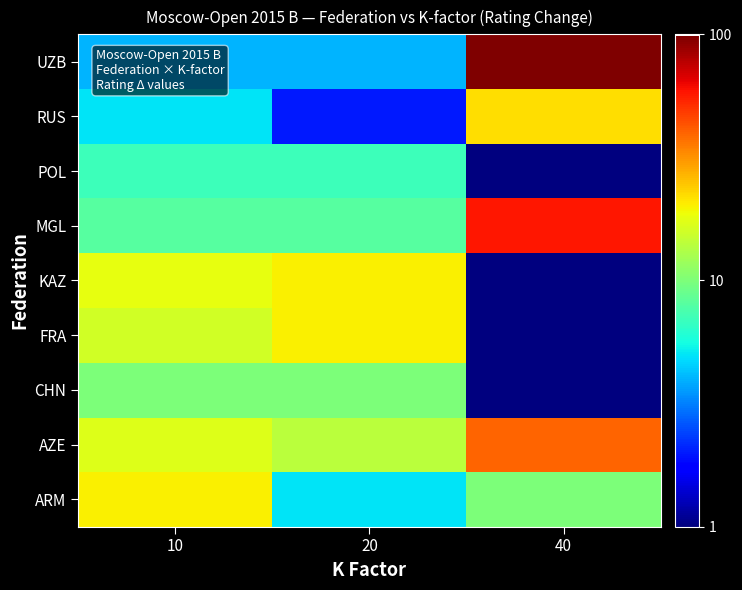

What is the total value across all series at 40?

230.0